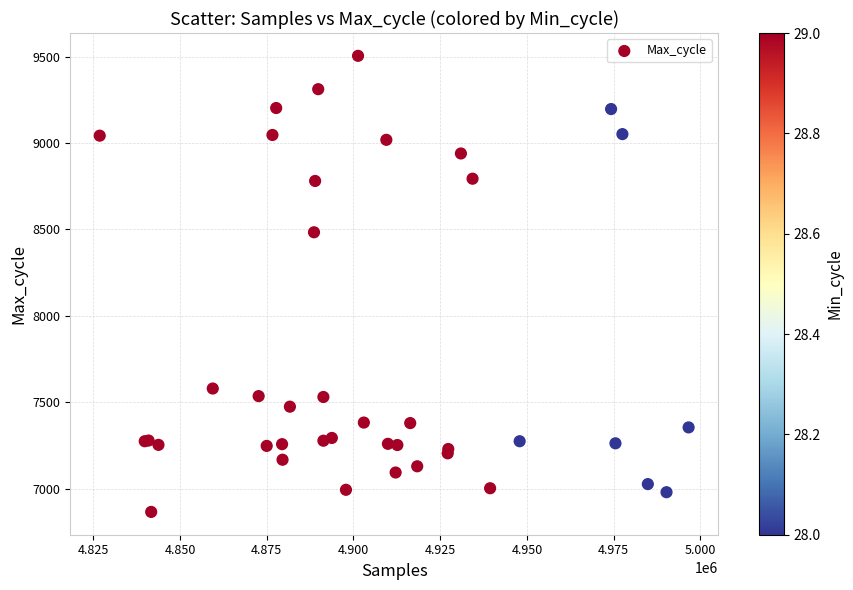

What Y value in the scatter plot is closest to 8184?

8483